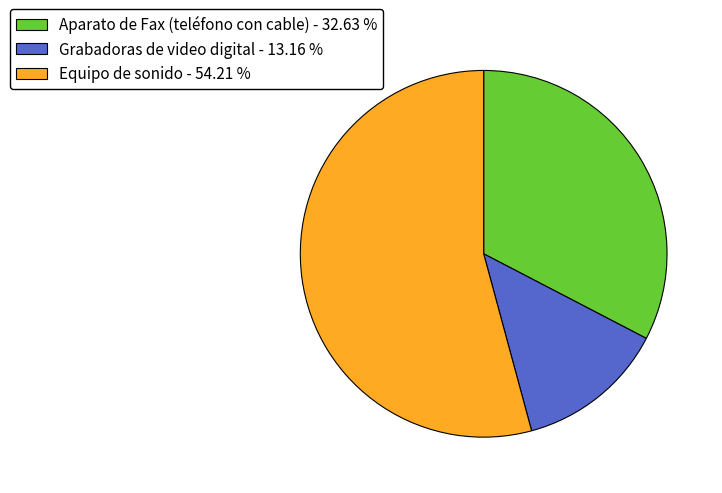

Do Equipo de sonido and Grabadoras de video digital together represent more than half of the pie?

Yes